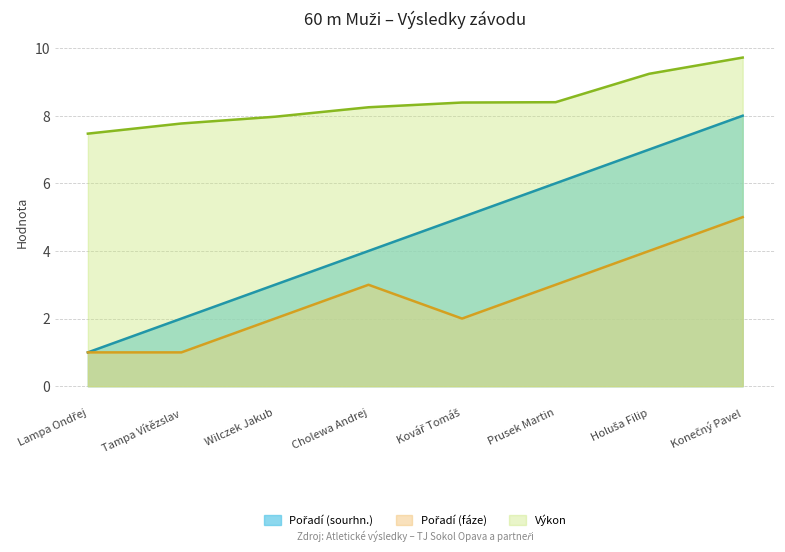

What is the label of the 3rd point from the right?

Prusek Martin